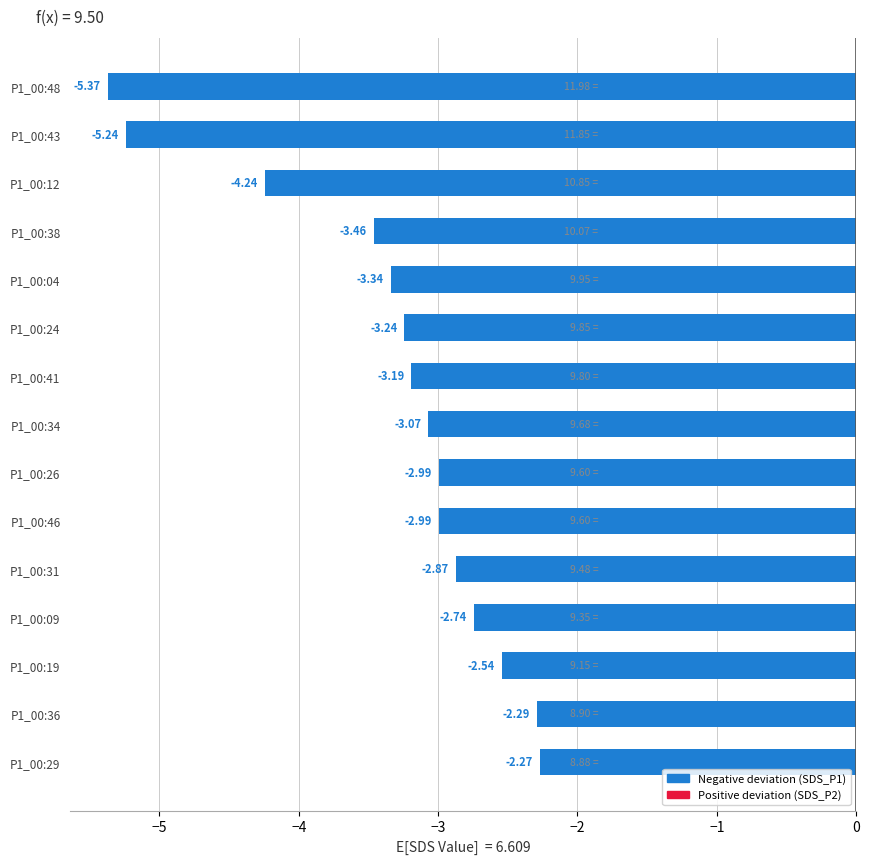

Between P1_00:34 and P1_00:26, which is larger?

P1_00:26